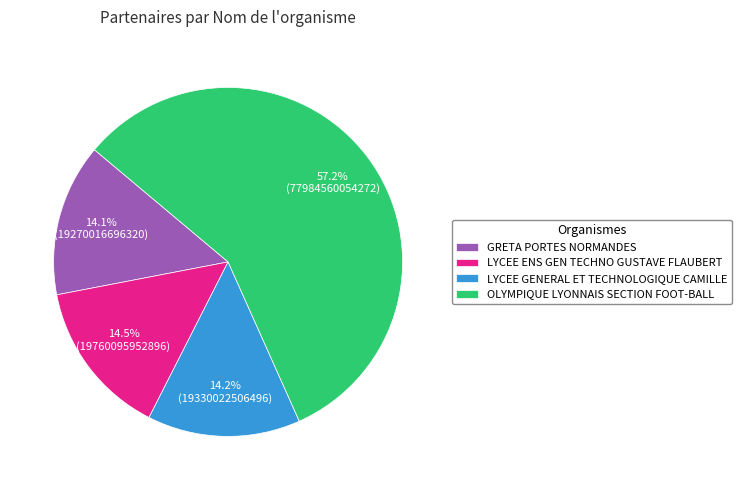

Is the sum of LYCEE ENS GEN TECHNO GUSTAVE FLAUBERT and LYCEE GENERAL ET TECHNOLOGIQUE CAMILLE greater than half?

No